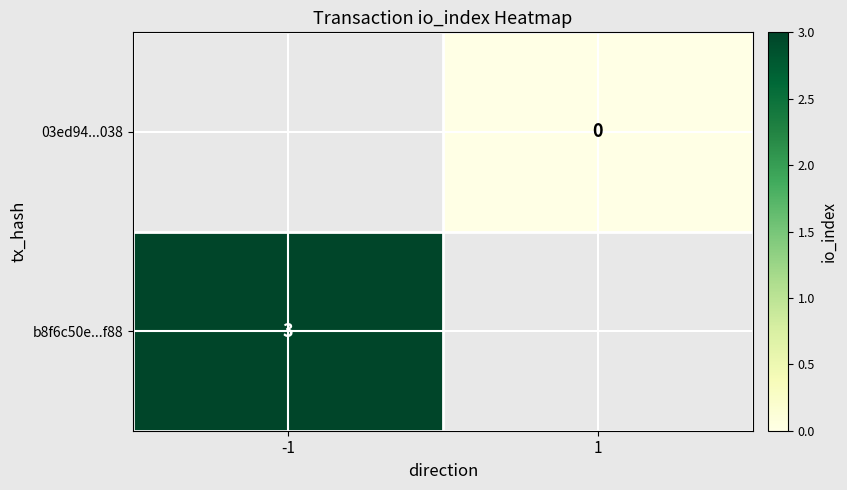

The b8f6c50e...f88 series shows 4.9 at -1. True or false?

False